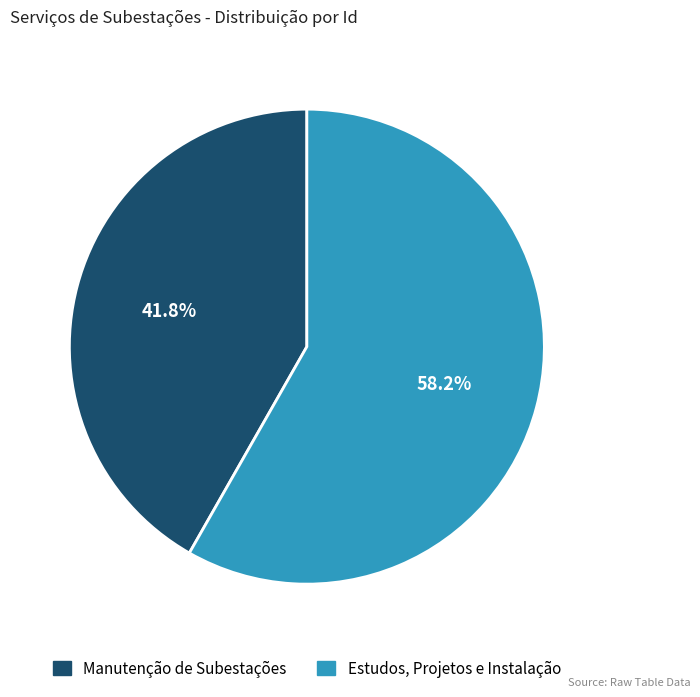

Is there a majority slice in this chart?

Yes